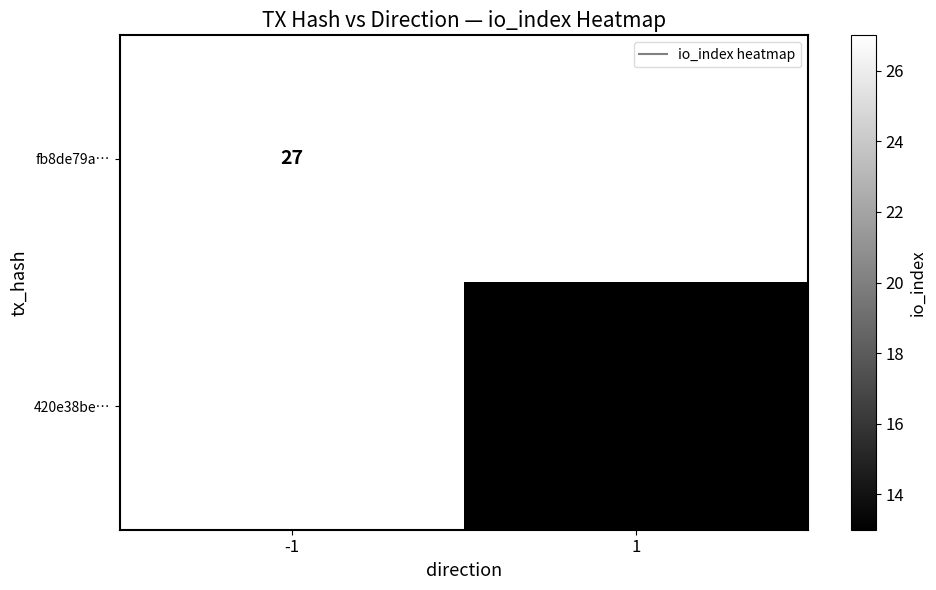

How many series are shown in this chart?

2